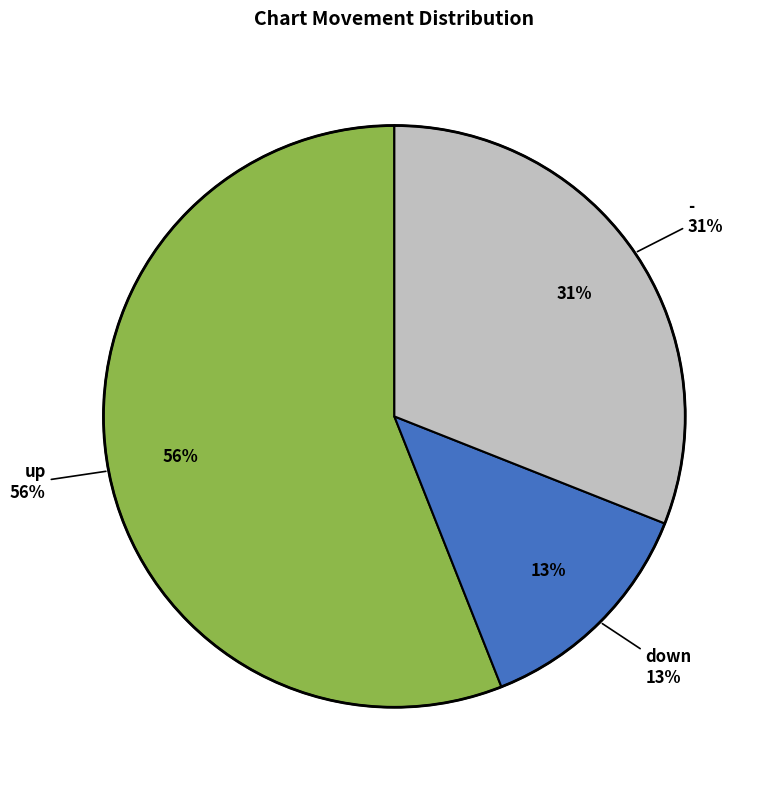

Do - and down together represent more than half of the pie?

No